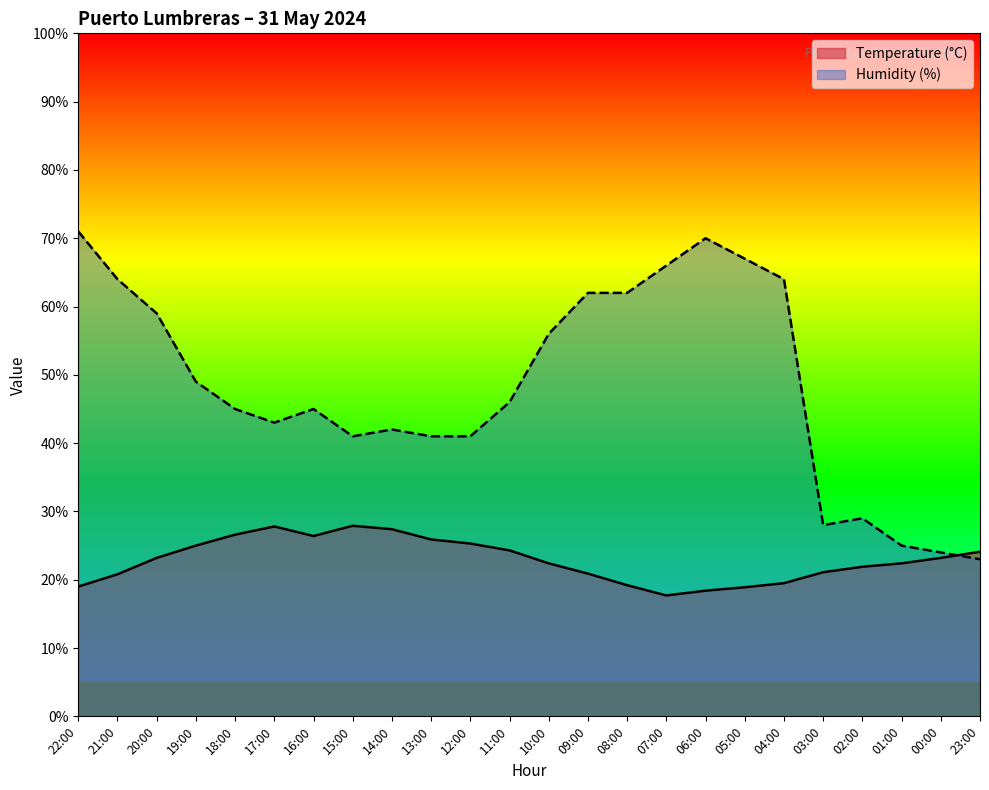

Which has a higher value, 20:00 or 18:00?

18:00